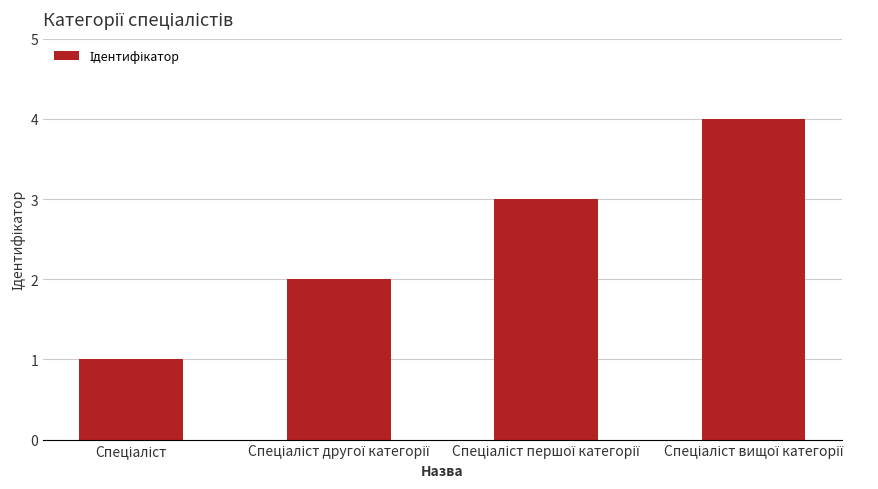

What is the maximum value shown in the chart?

4